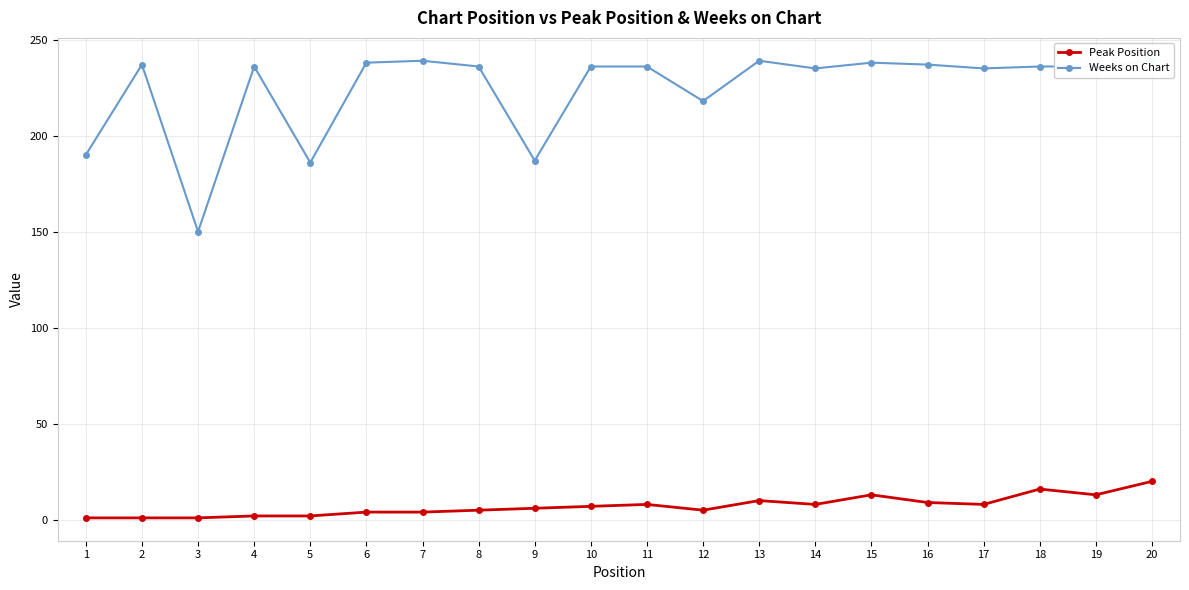

How many values in the Weeks on Chart series exceed 236?

7